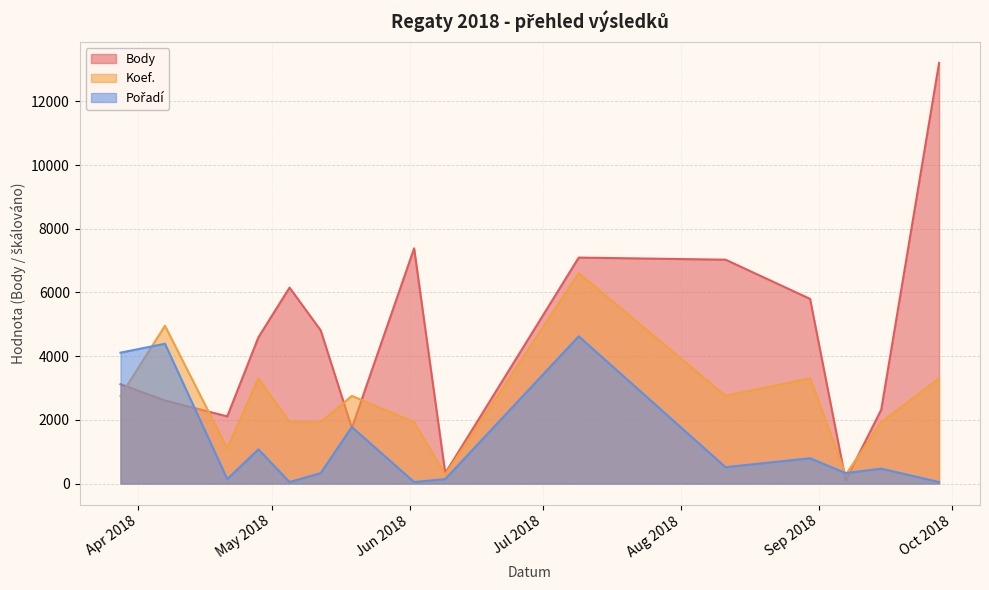

How many interior local peaks does the Pořadí series have?

6